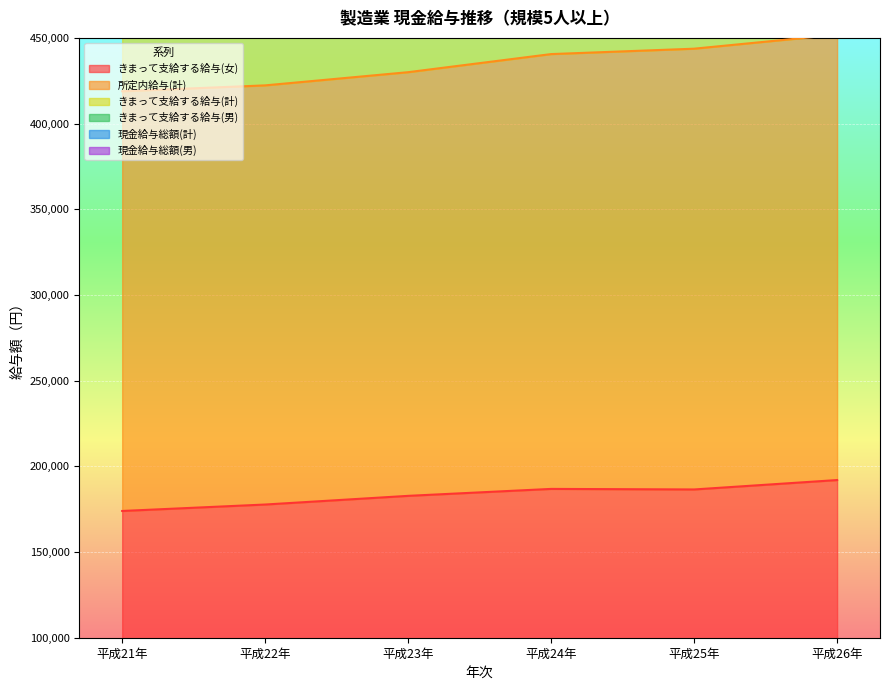

Which has a higher value, 平成21年 or 平成24年?

平成24年